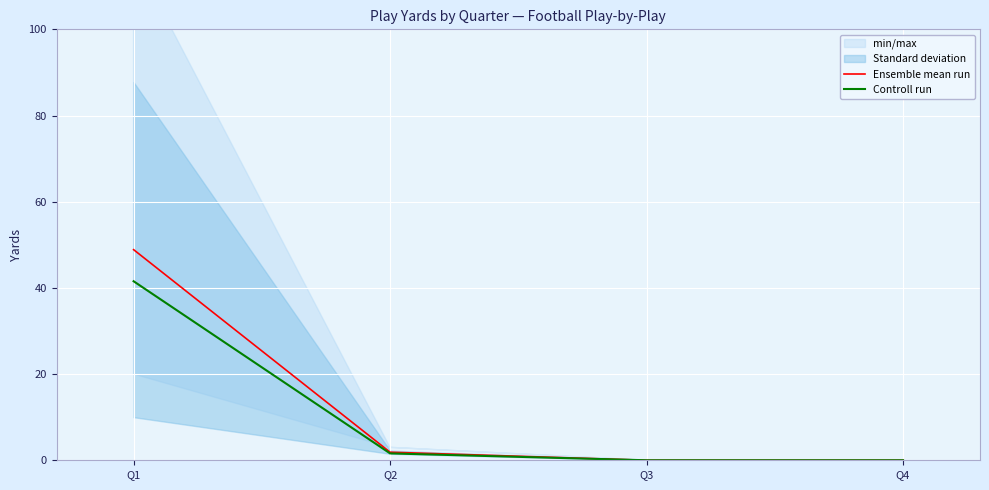

At which label does Controll run reach its peak?

Q1